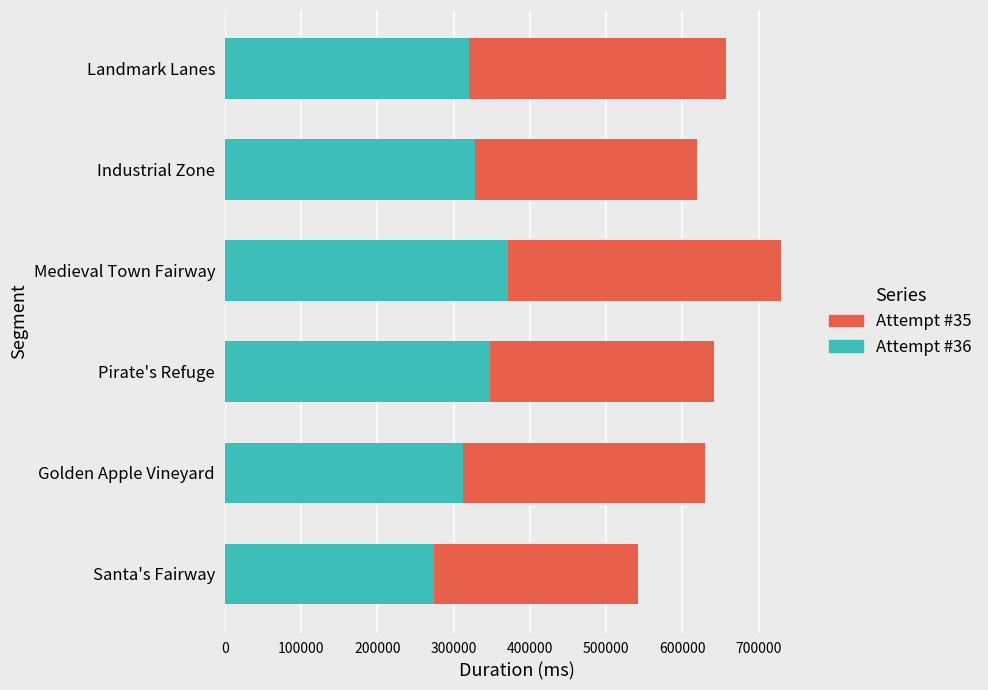

How many data points in Attempt #35 are less than 327741?

3